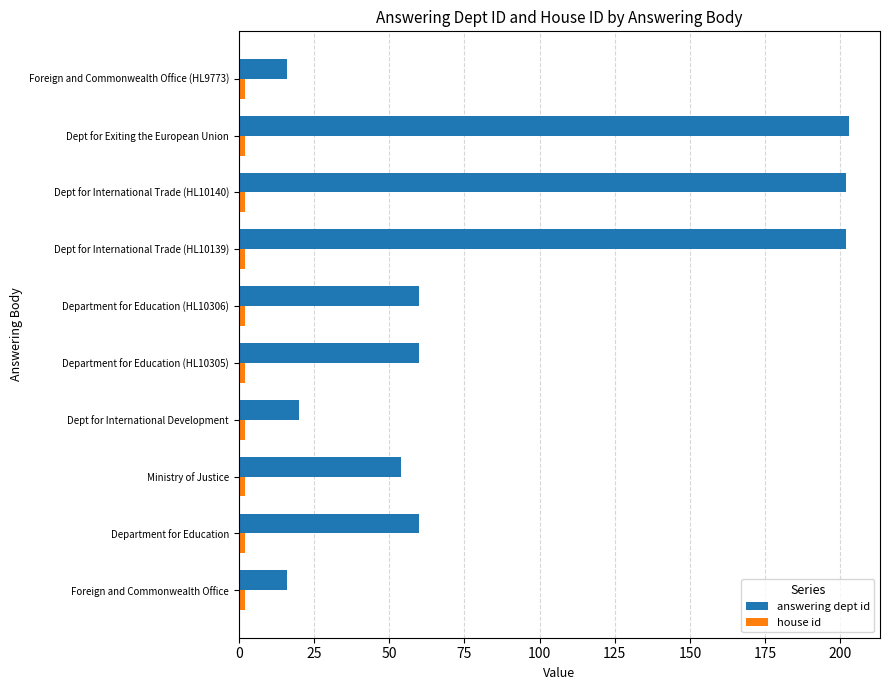

Which series has the largest range (max minus min)?

answering dept id